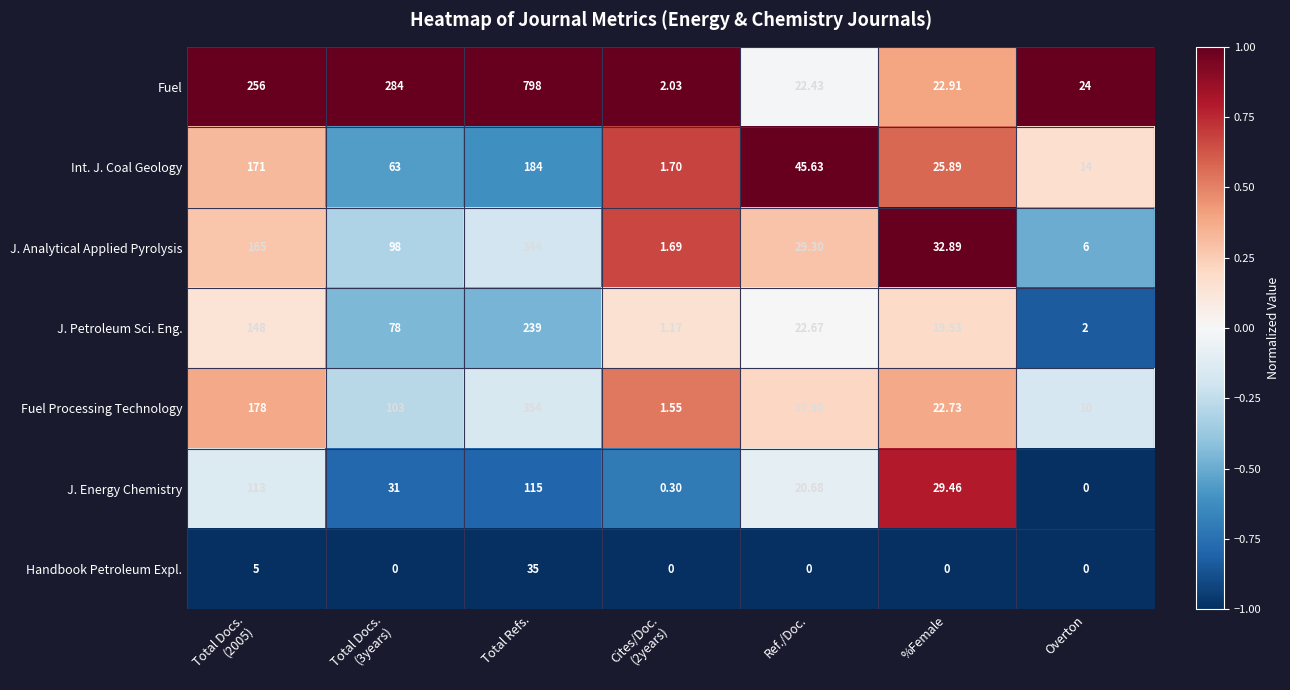

Which series has the largest range (max minus min)?

Fuel